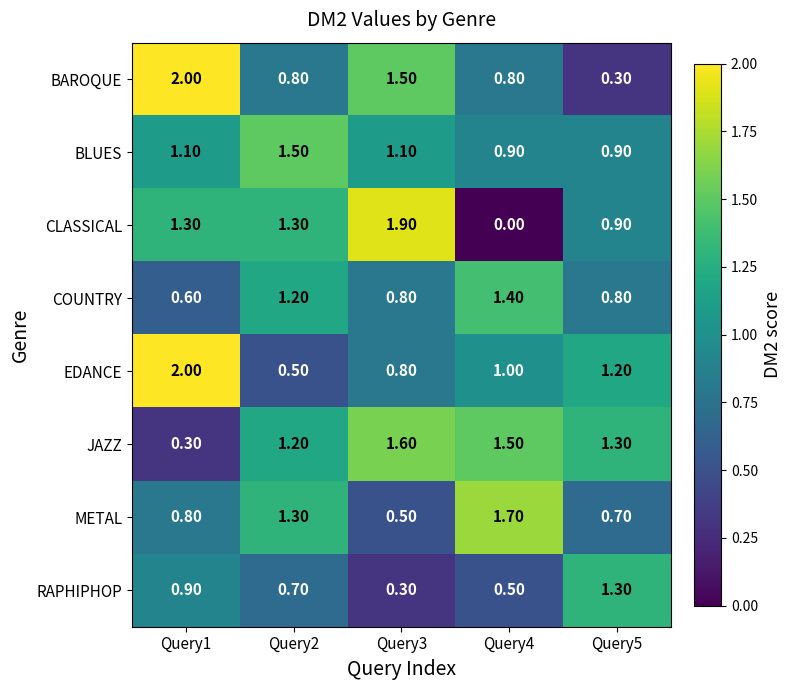

Between Query1 and Query2, which series saw the biggest shift?

EDANCE